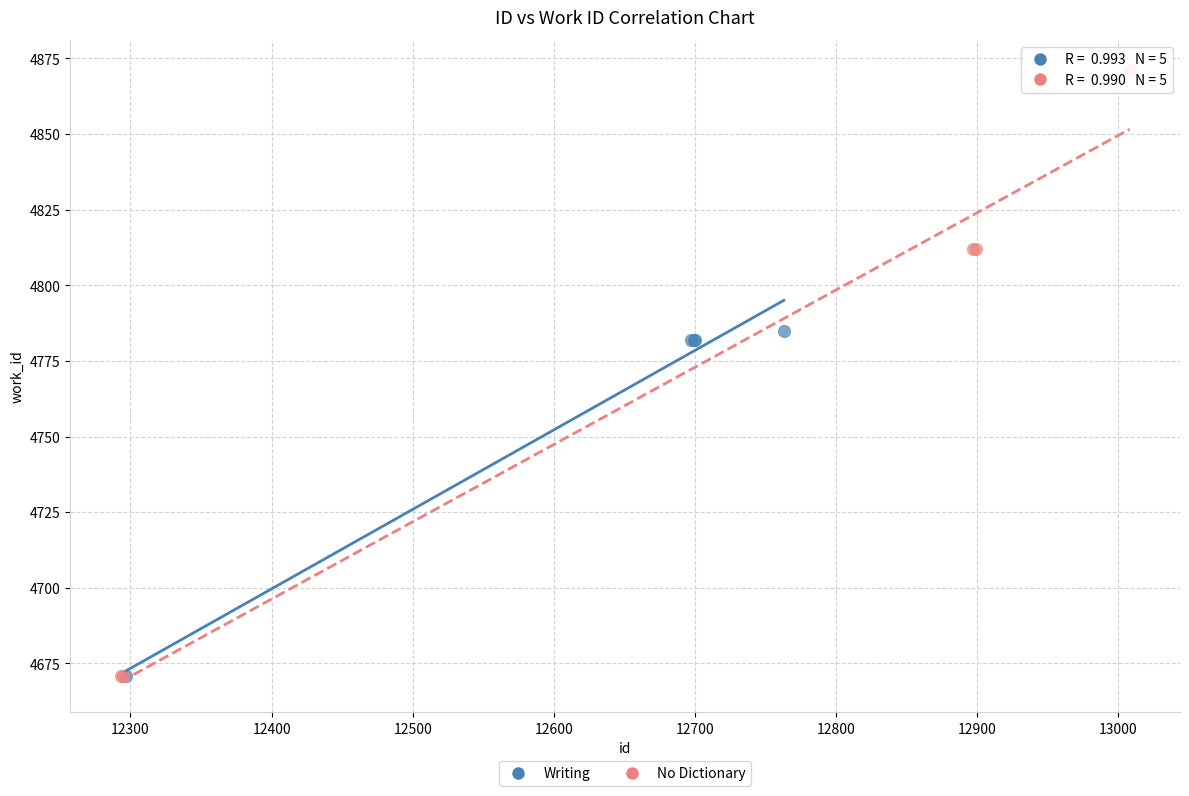

Which series has the widest spread of Y values?

No Dictionary